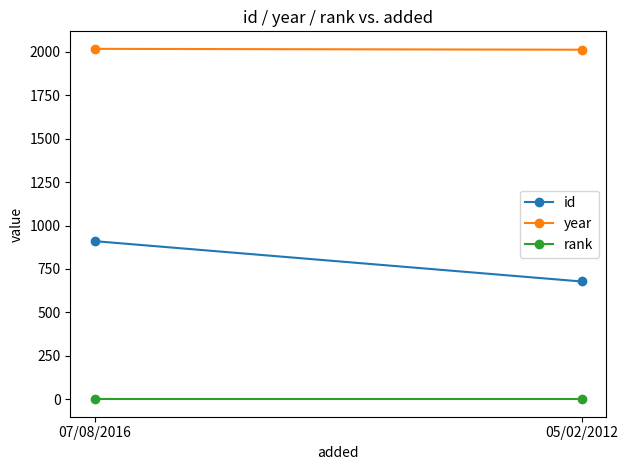

At how many categories does at least one series exceed 725?

2